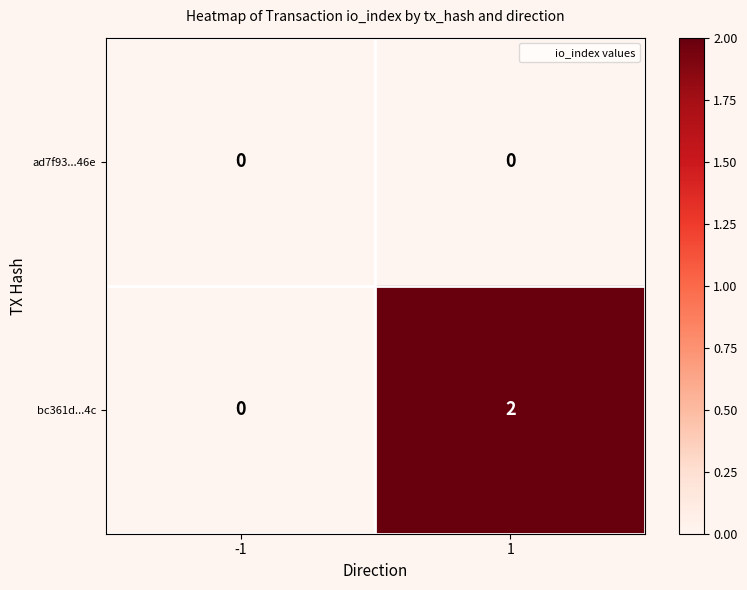

The bc361d...4c series shows -1 at -1. True or false?

False